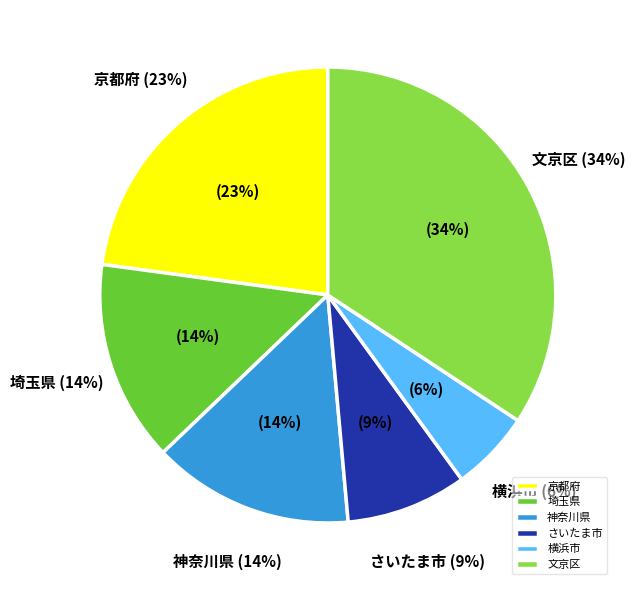

Count the number of slices in the pie.

6